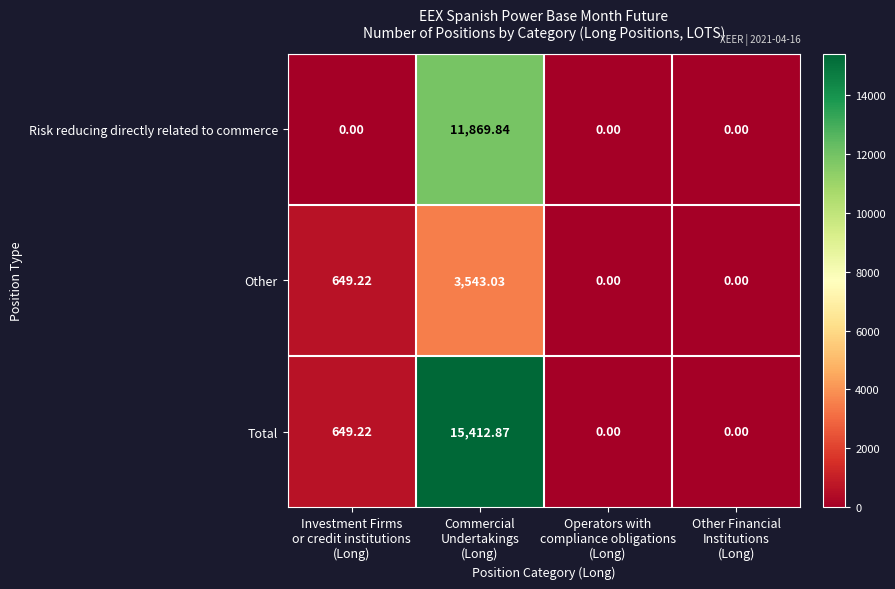

Rank the series by their average value, from lowest to highest.

Other, Risk reducing directly related to commerce, Total